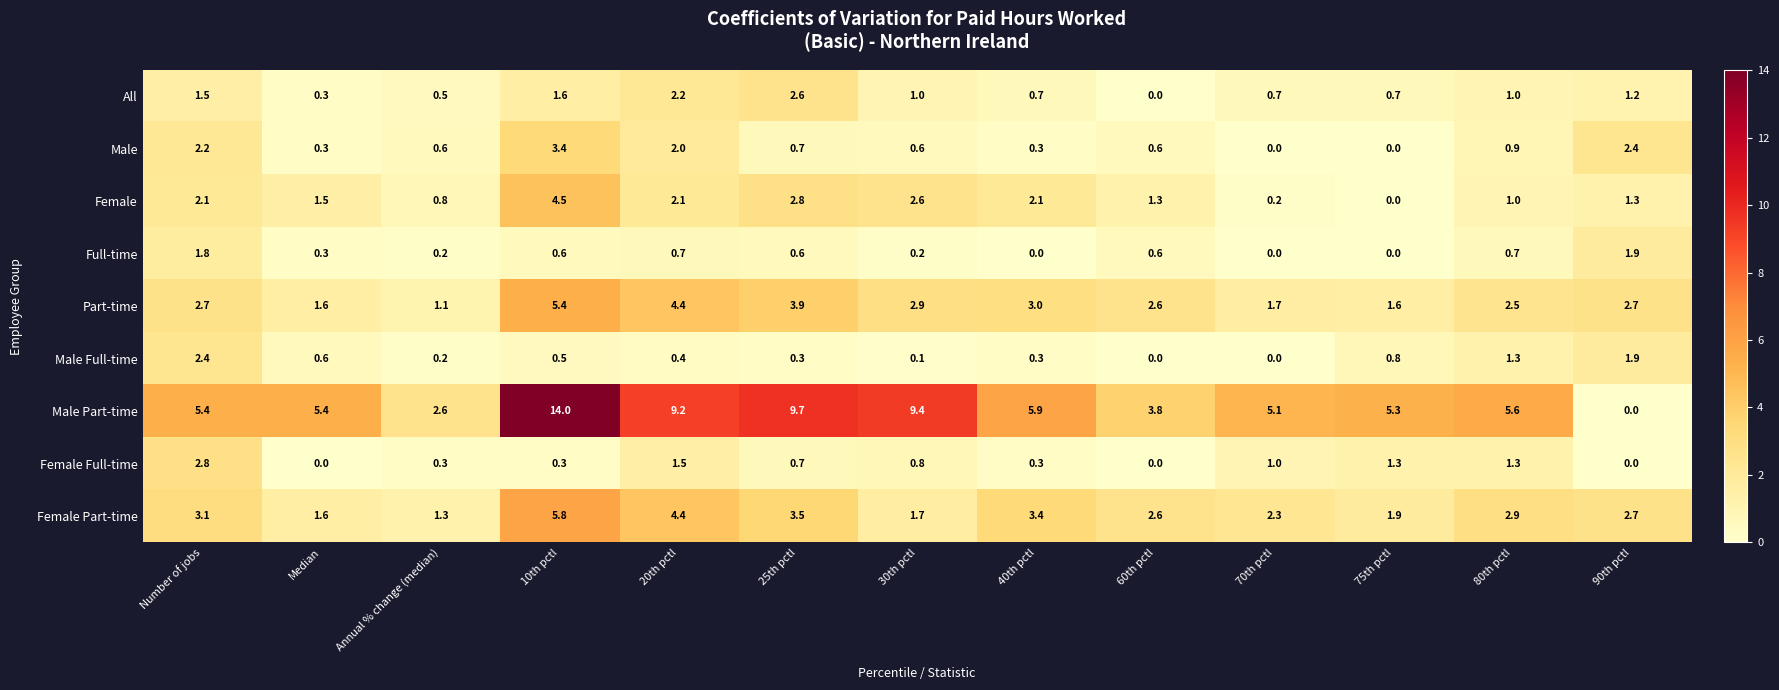

What is the difference between the second highest and second lowest values in the All series?

1.9